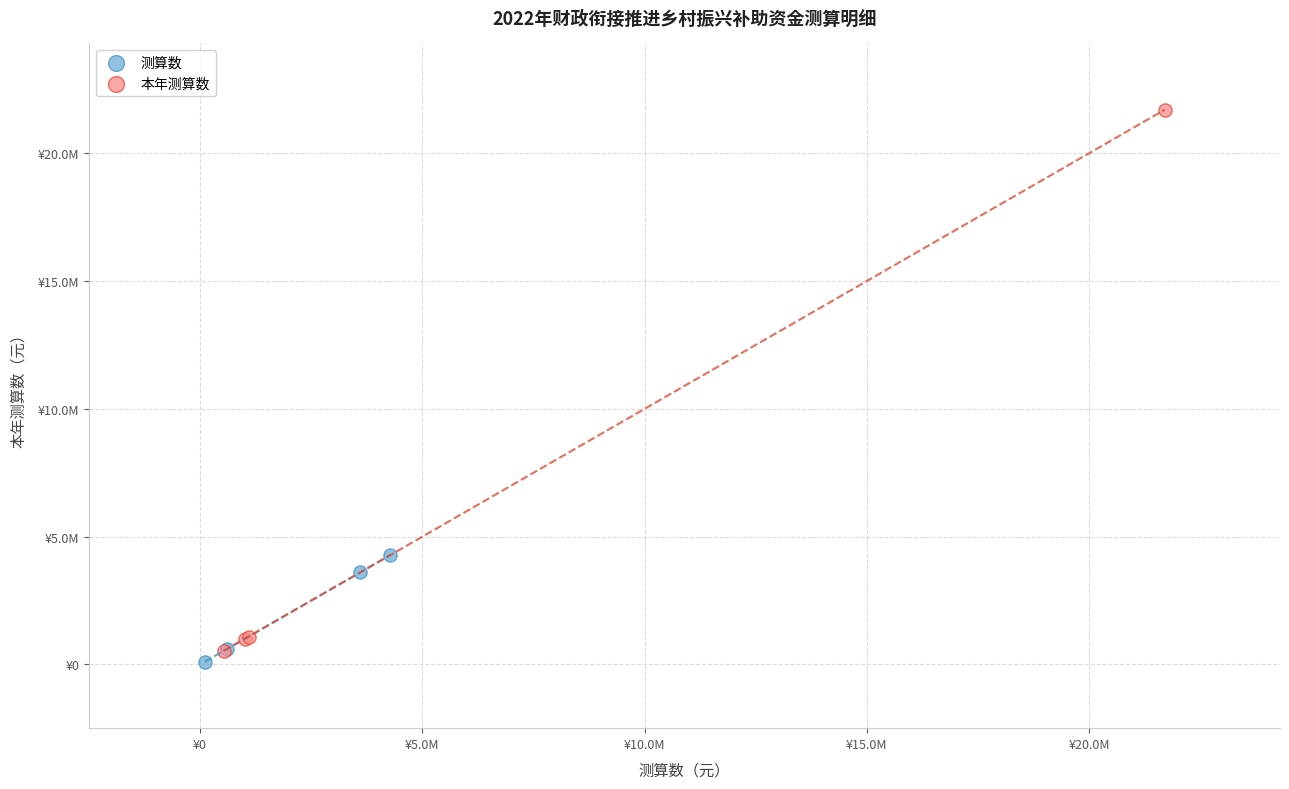

What are all the series names shown in the legend?

测算数, 本年测算数